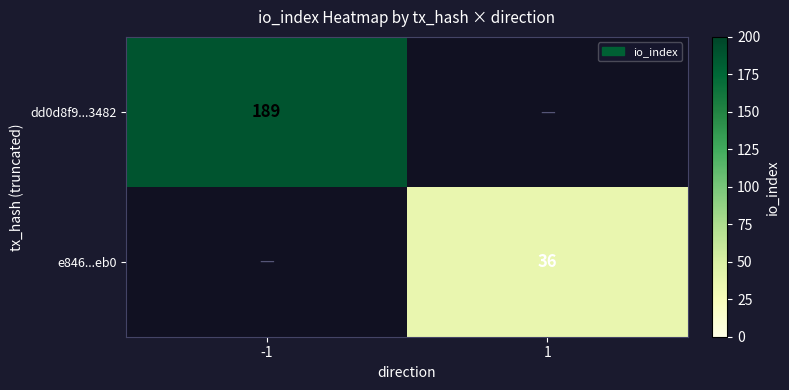

What is the greatest value displayed?

189.0